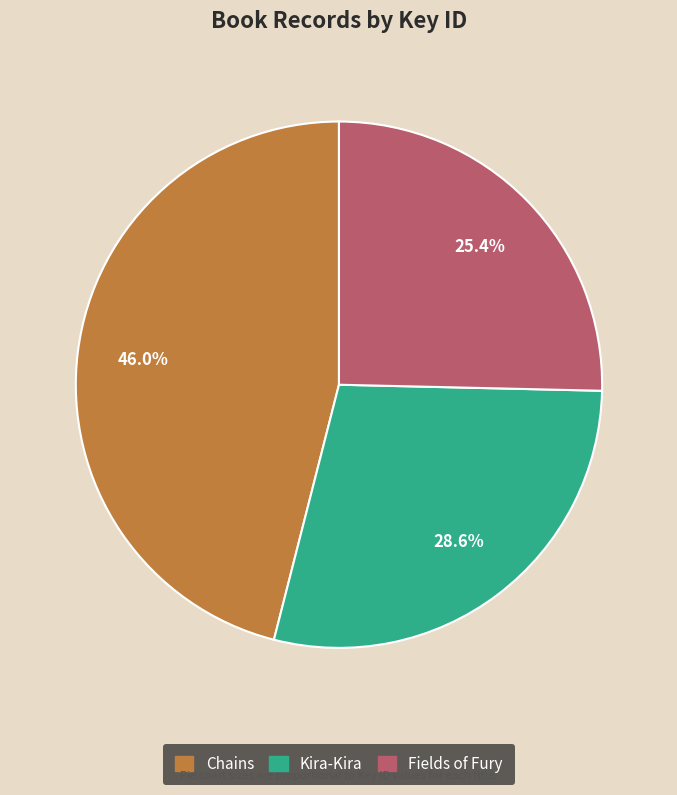

To the nearest percent, what percentage of the pie is Kira-Kira?

29%